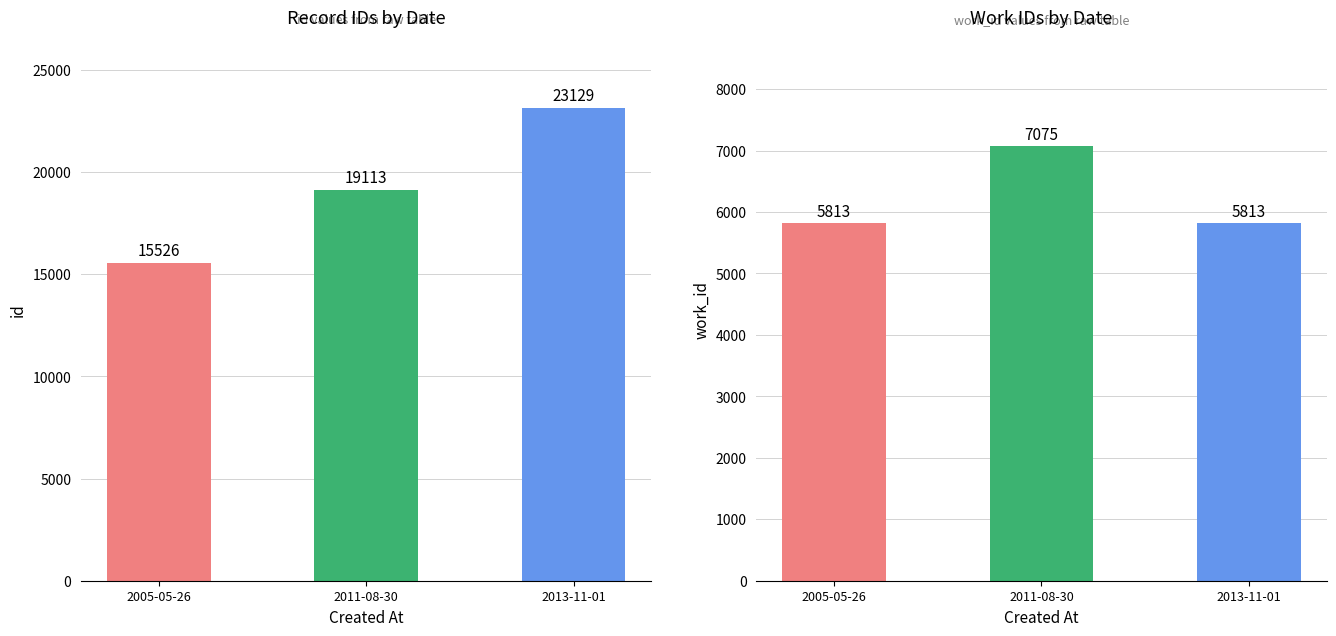

How many series are shown in this chart?

2